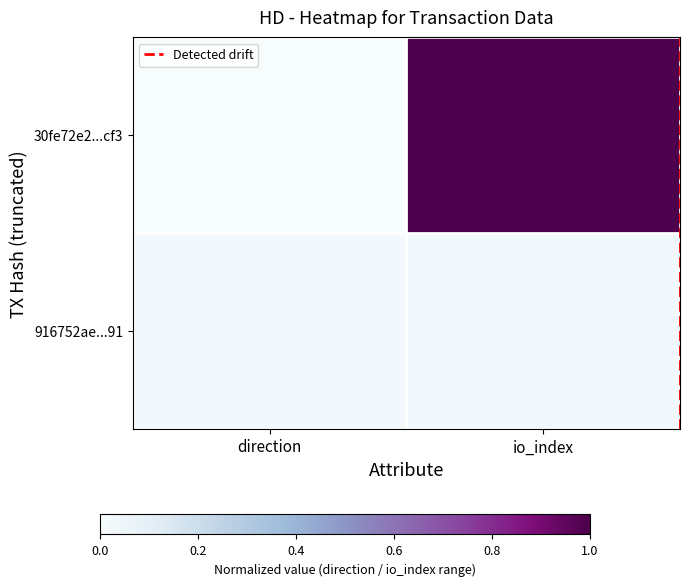

At how many categories does at least one series exceed 0?

2